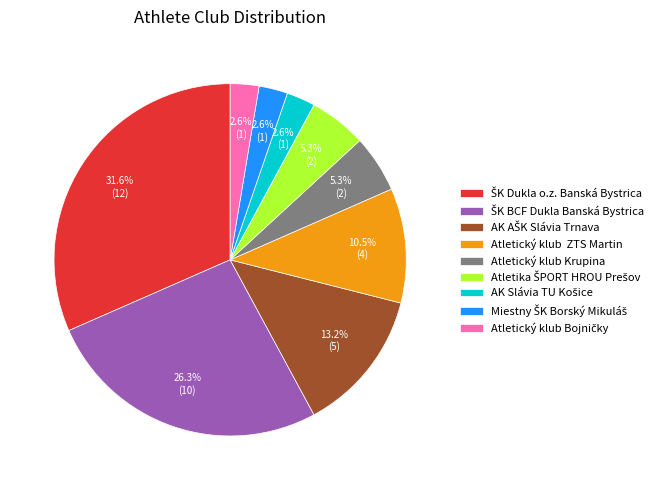

Is there any slice that represents more than half of the pie?

No